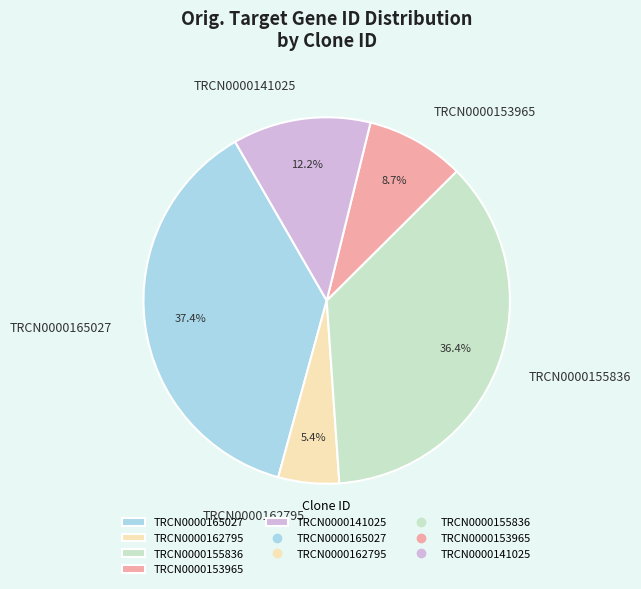

Is TRCN0000141025 the majority of the pie?

No